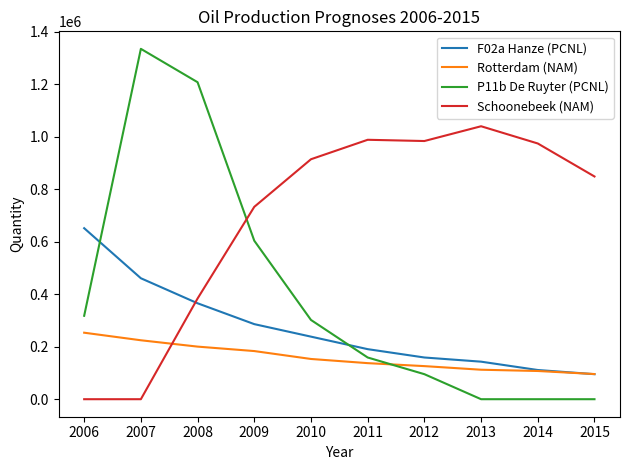

List the series in order of their overall mean, highest first.

Schoonebeek (NAM), P11b De Ruyter (PCNL), F02a Hanze (PCNL), Rotterdam (NAM)